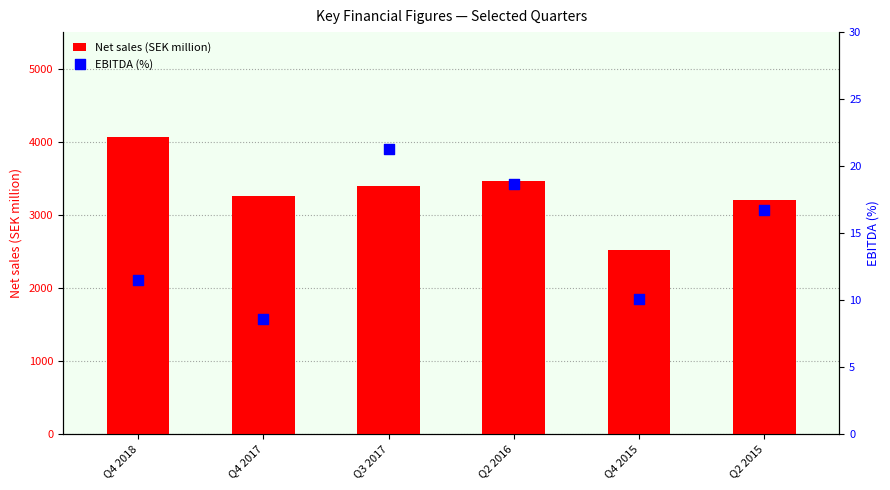

Which series has the largest total across all categories?

Net sales (SEK million)